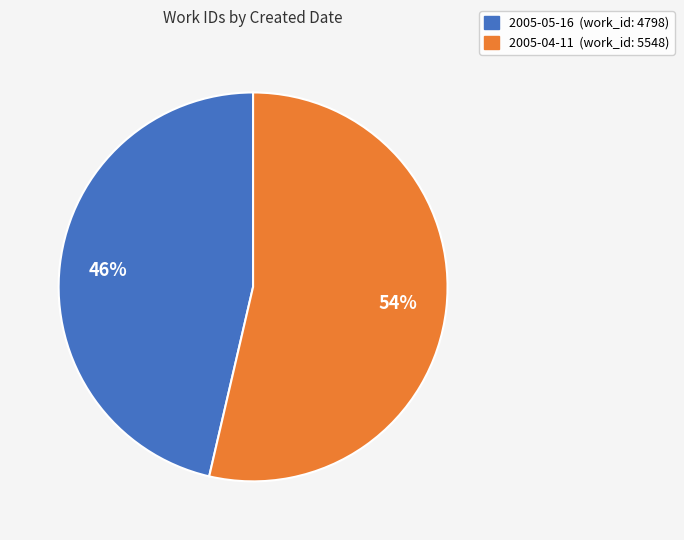

The 2005-05-16 slice represents 46% of the pie. True or false?

True